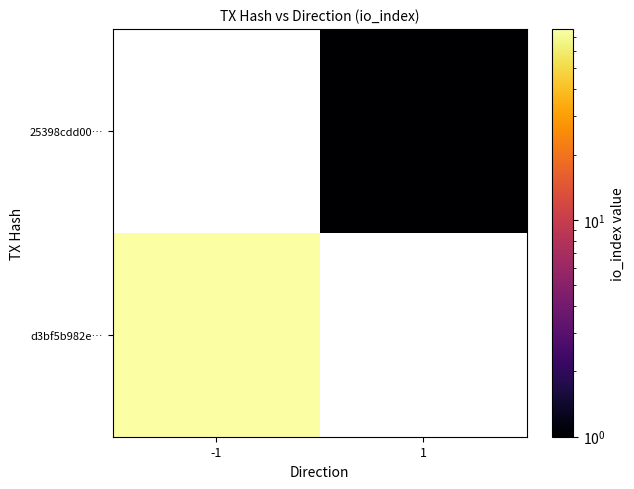

Between 1 and -1, which is larger?

-1